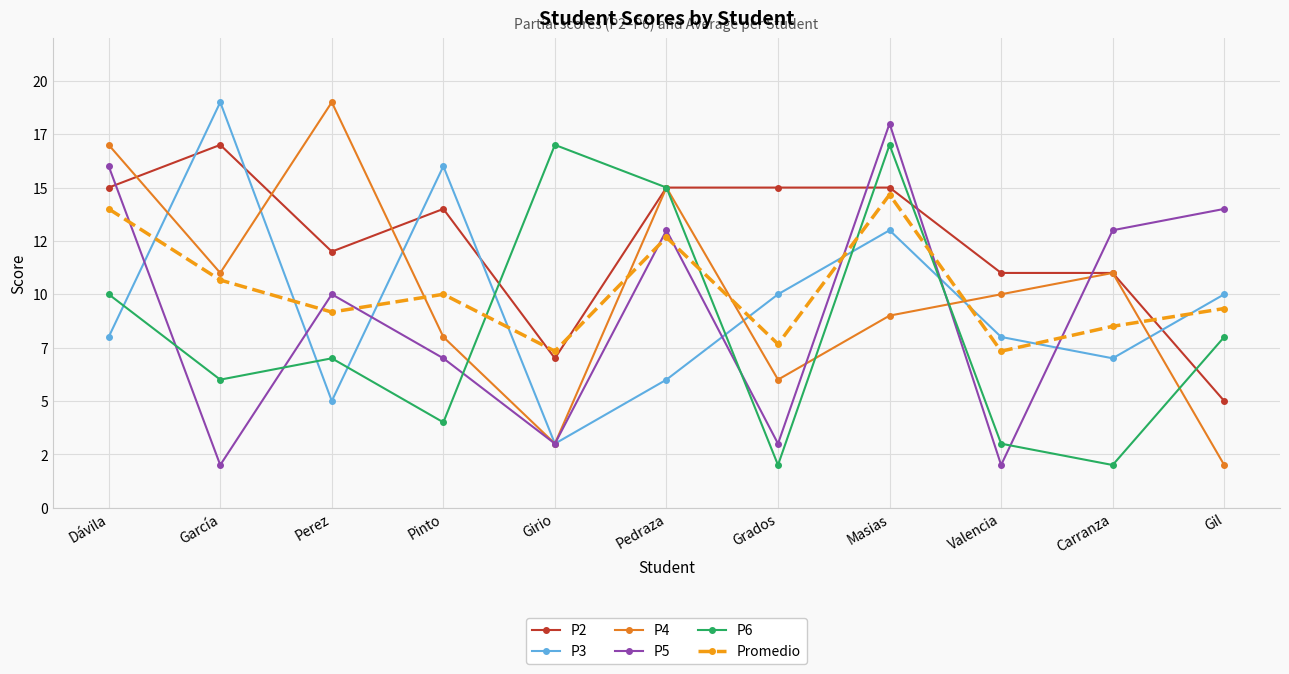

What is the label of the 4th point from the right?

Masias